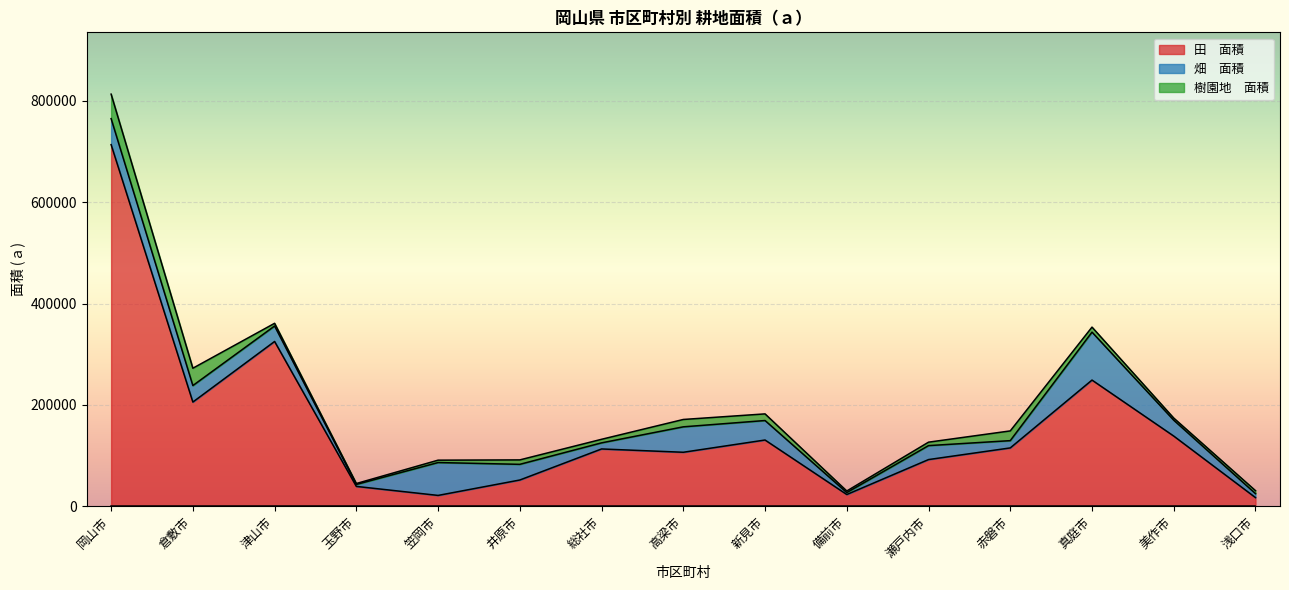

Reading left to right, what are all the values shown in this chart?

田　面積: 713671	205528	325122	39018	21235	51651	112945	106419	130596	23028	91994	115014	248911	138385	16926
畑　面積: 51334	32556	30555	3888	64882	30935	12043	50201	38471	3797	27551	14347	94655	31340	7859
樹園地　面積: 48334	34234	5314	1802	4703	8761	7031	14532	13105	3131	6803	19212	9894	4194	5858